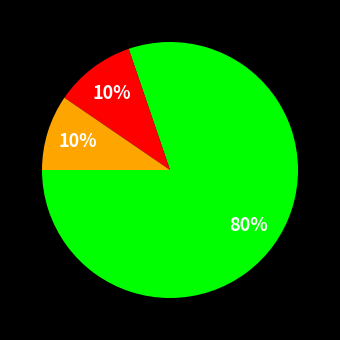

To the nearest percent, what is the average slice percentage?

33%